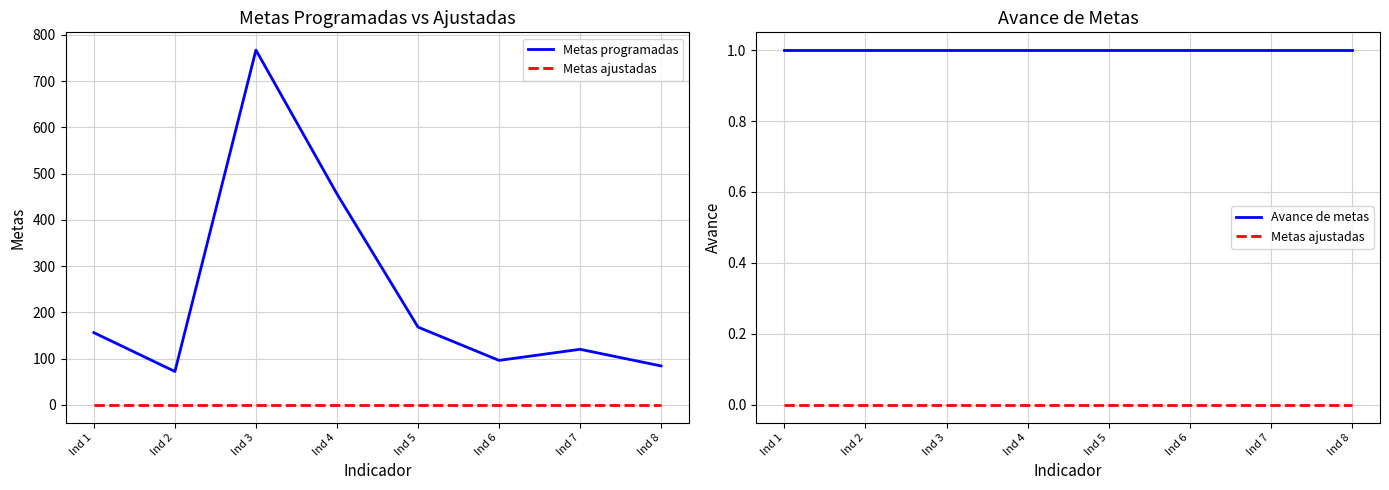

What is the average value of the Avance de metas series?

1